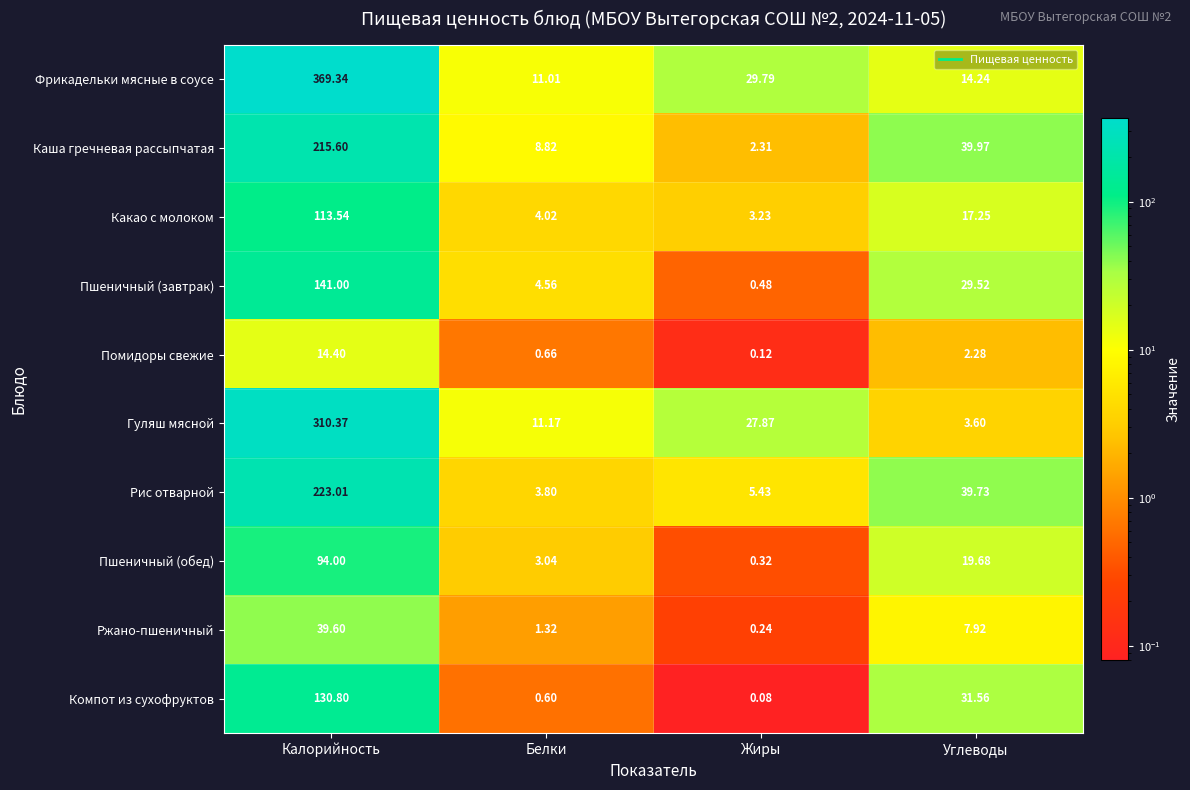

Which series has the largest total across all categories?

Фрикадельки мясные в соусе